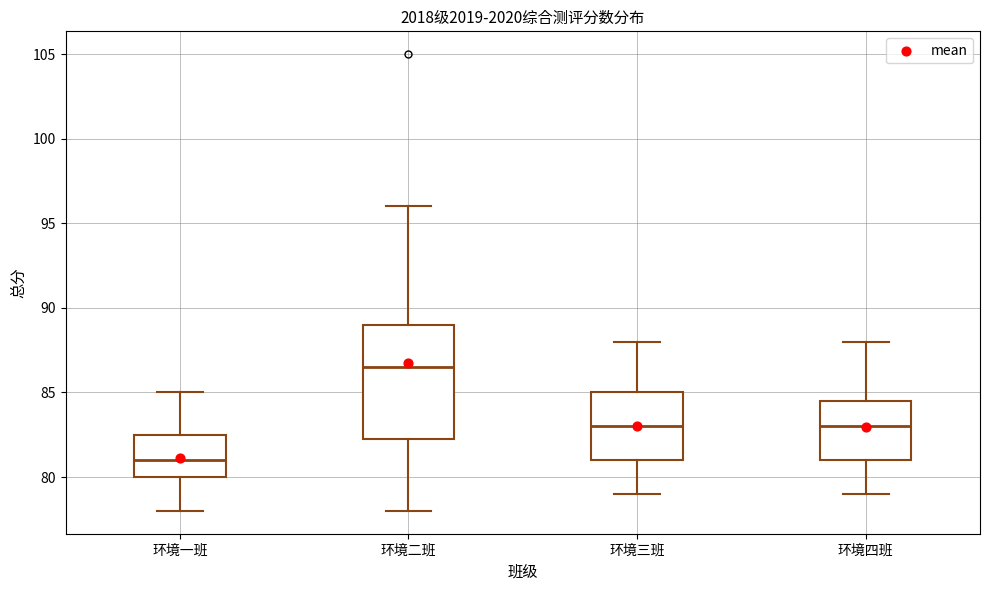

Reading left to right, transcribe this box plot: for each box, give where its median line is, the range the box spans, and where its two whiskers end, as read against the y-axis. The values are not printed on the chart, so give them approximately, as read against the axis.

环境一班: median 81.0, box 80.0 to 82.5, whiskers 78.0 to 85.0
环境二班: median 86.5, box 82.5 to 89.0, whiskers 78.0 to 96.0
环境三班: median 83.0, box 81.0 to 85.0, whiskers 79.0 to 88.0
环境四班: median 83.0, box 81.0 to 84.5, whiskers 79.0 to 88.0